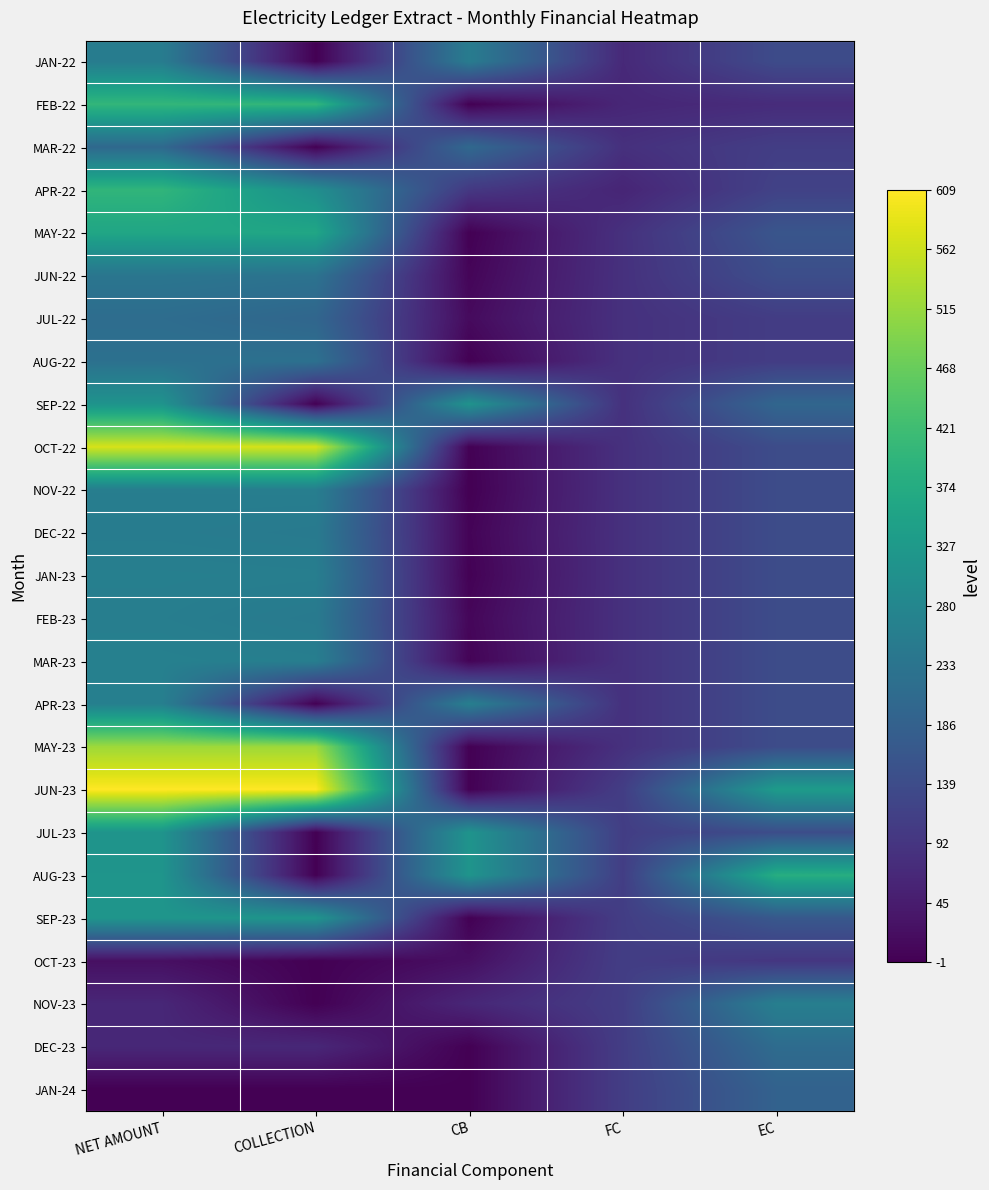

Reading right to left, extract all data points from this chart.

JAN-22: EC=138.2	FC=70.0	CB=253.6	COLLECTION=0.0	NET AMOUNT=254.0
FEB-22: EC=75.0	FC=65.1	CB=-0.1	COLLECTION=402.0	NET AMOUNT=402.0
MAR-22: EC=110.6	FC=84.0	CB=206.0	COLLECTION=0.0	NET AMOUNT=206.0
APR-22: EC=118.5	FC=63.0	CB=99.0	COLLECTION=300.0	NET AMOUNT=399.0
MAY-22: EC=160.0	FC=85.0	CB=0.0	COLLECTION=360.0	NET AMOUNT=360.0
JUN-22: EC=144.0	FC=85.0	CB=7.0	COLLECTION=230.0	NET AMOUNT=237.0
JUL-22: EC=108.0	FC=85.0	CB=16.0	COLLECTION=200.0	NET AMOUNT=216.0
AUG-22: EC=108.0	FC=85.0	CB=0.0	COLLECTION=225.0	NET AMOUNT=225.0
SEP-22: EC=200.0	FC=85.0	CB=313.0	COLLECTION=0.0	NET AMOUNT=313.0
OCT-22: EC=140.0	FC=85.0	CB=1.0	COLLECTION=570.0	NET AMOUNT=571.0
NOV-22: EC=140.0	FC=85.0	CB=-1.0	COLLECTION=260.0	NET AMOUNT=259.0
DEC-22: EC=140.0	FC=85.0	CB=5.0	COLLECTION=250.0	NET AMOUNT=255.0
JAN-23: EC=140.0	FC=85.0	CB=2.0	COLLECTION=260.0	NET AMOUNT=262.0
FEB-23: EC=140.0	FC=85.0	CB=9.0	COLLECTION=250.0	NET AMOUNT=259.0
MAR-23: EC=140.0	FC=85.0	CB=5.0	COLLECTION=260.0	NET AMOUNT=265.0
APR-23: EC=140.0	FC=85.0	CB=262.0	COLLECTION=0.0	NET AMOUNT=262.0
MAY-23: EC=140.0	FC=85.0	CB=0.0	COLLECTION=520.0	NET AMOUNT=520.0
JUN-23: EC=332.5	FC=110.0	CB=0.0	COLLECTION=609.0	NET AMOUNT=609.0
JUL-23: EC=142.5	FC=110.0	CB=314.0	COLLECTION=0.0	NET AMOUNT=314.0
AUG-23: EC=380.0	FC=110.0	CB=316.0	COLLECTION=0.0	NET AMOUNT=316.0
SEP-23: EC=166.2	FC=110.0	CB=0.0	COLLECTION=318.0	NET AMOUNT=318.0
OCT-23: EC=95.0	FC=110.0	CB=24.0	COLLECTION=0.0	NET AMOUNT=24.0
NOV-23: EC=261.2	FC=110.0	CB=66.0	COLLECTION=0.0	NET AMOUNT=66.0
DEC-23: EC=213.8	FC=110.0	CB=0.0	COLLECTION=67.0	NET AMOUNT=67.0
JAN-24: EC=190.0	FC=110.0	CB=0.0	COLLECTION=0.0	NET AMOUNT=0.0